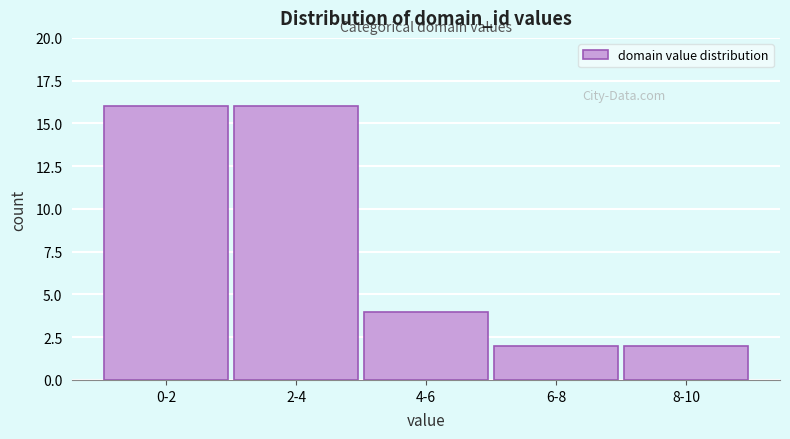

Reading left to right, transcribe all the data shown in this chart.

0-2=16	2-4=16	4-6=4	6-8=2	8-10=2